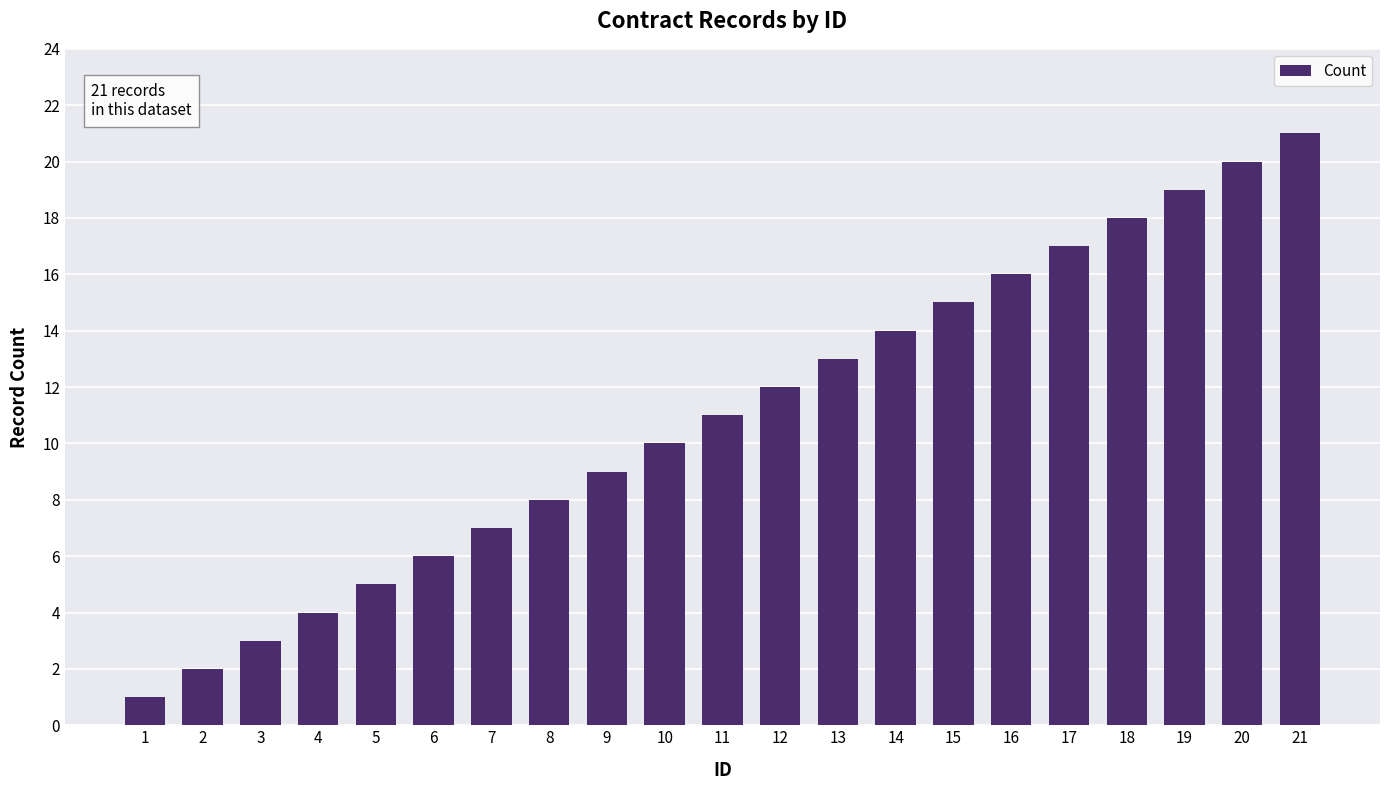

What is the change in value from 4 to 18?

+14